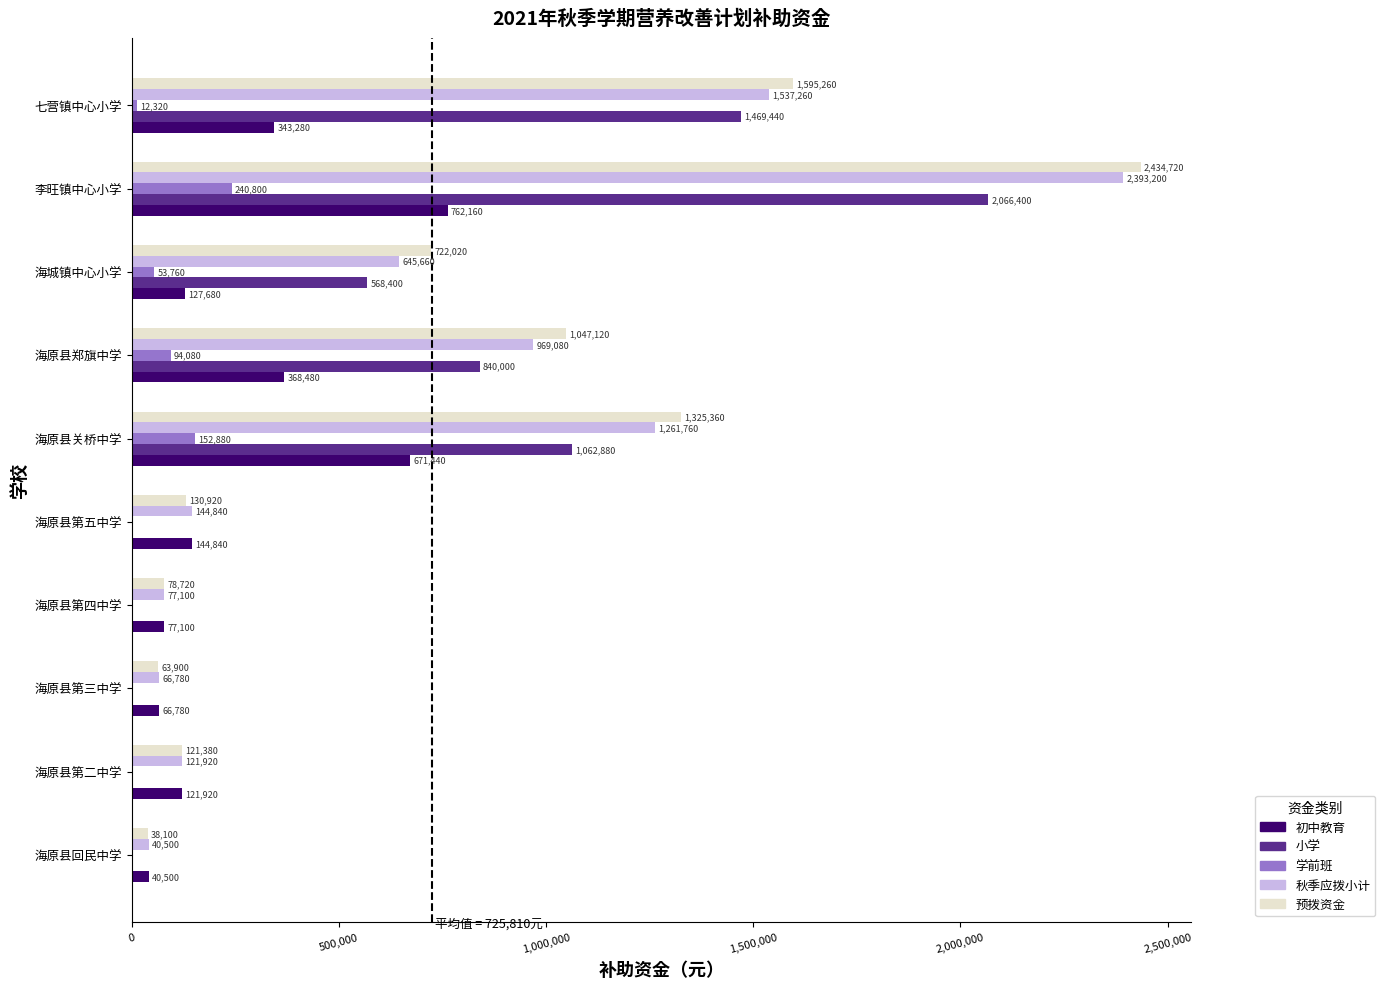

The 秋季应拨小计 series shows 77100 at 海原县第四中学. True or false?

True